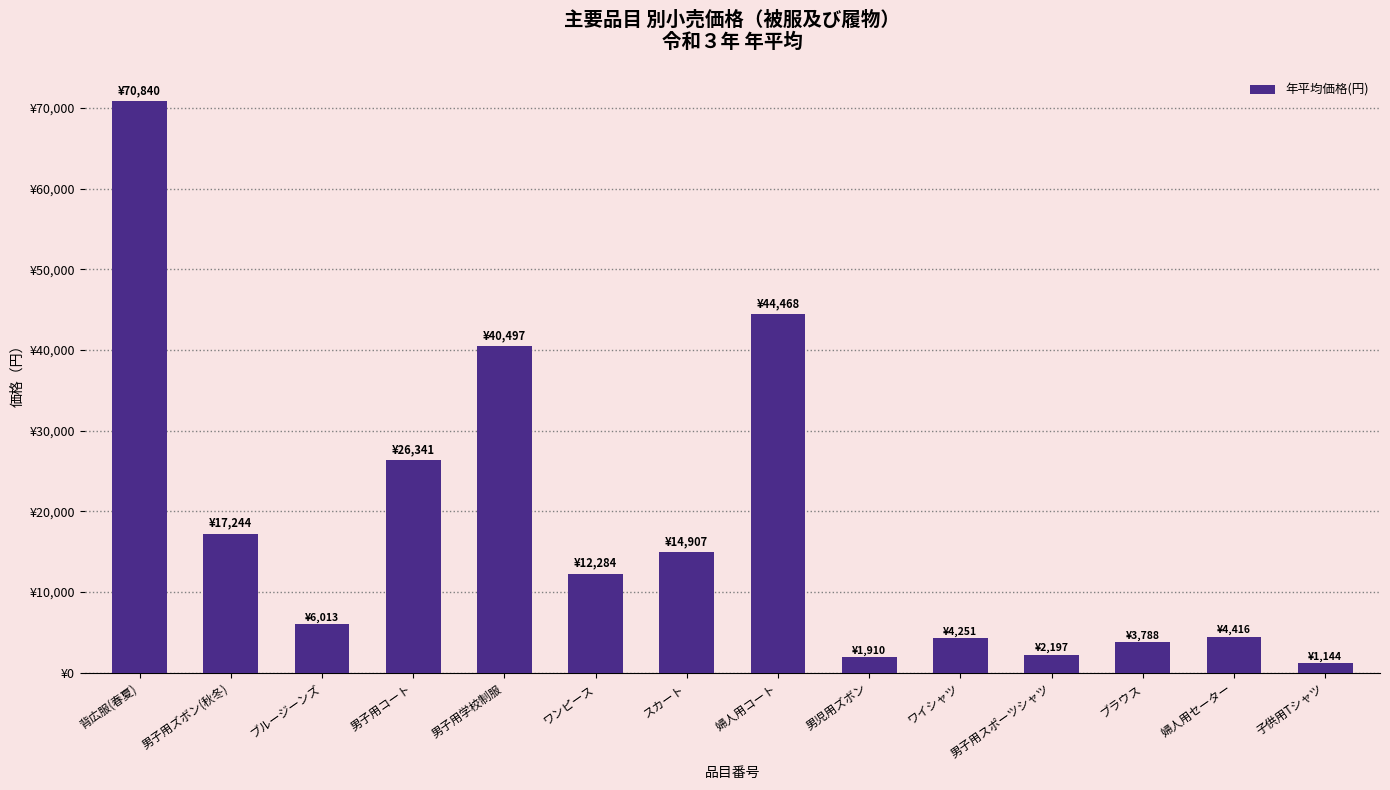

What is the change in value from ワンピース to 男子用スポーツシャツ?

-10087